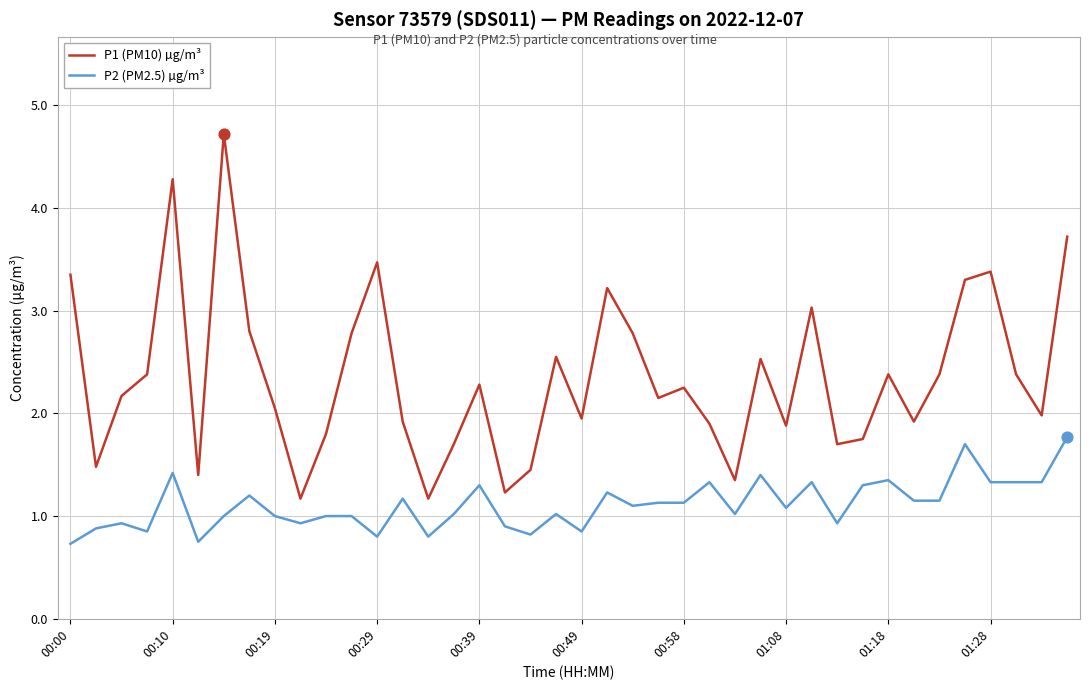

Which series has the widest spread of values?

P1 (PM10) µg/m³